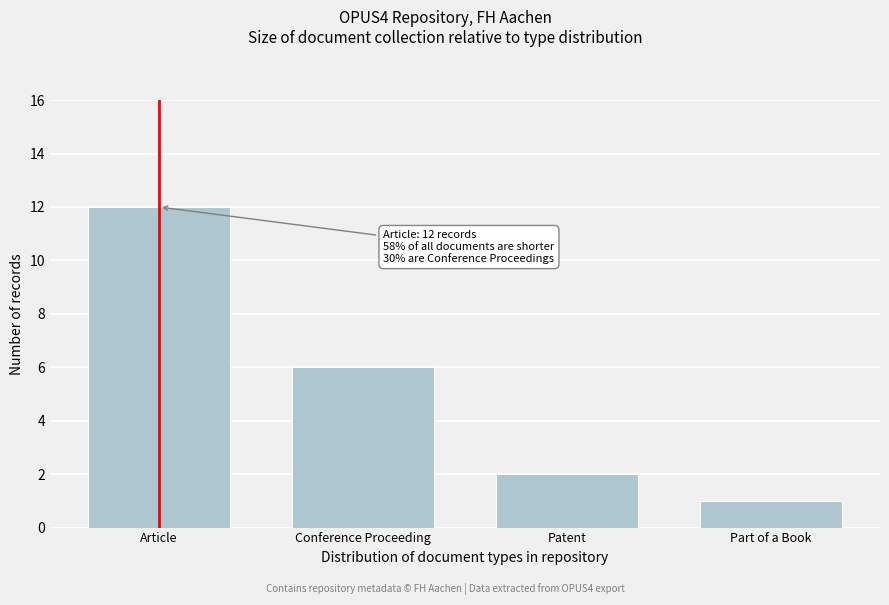

Reading left to right, list all the values displayed in this chart.

12	6	2	1